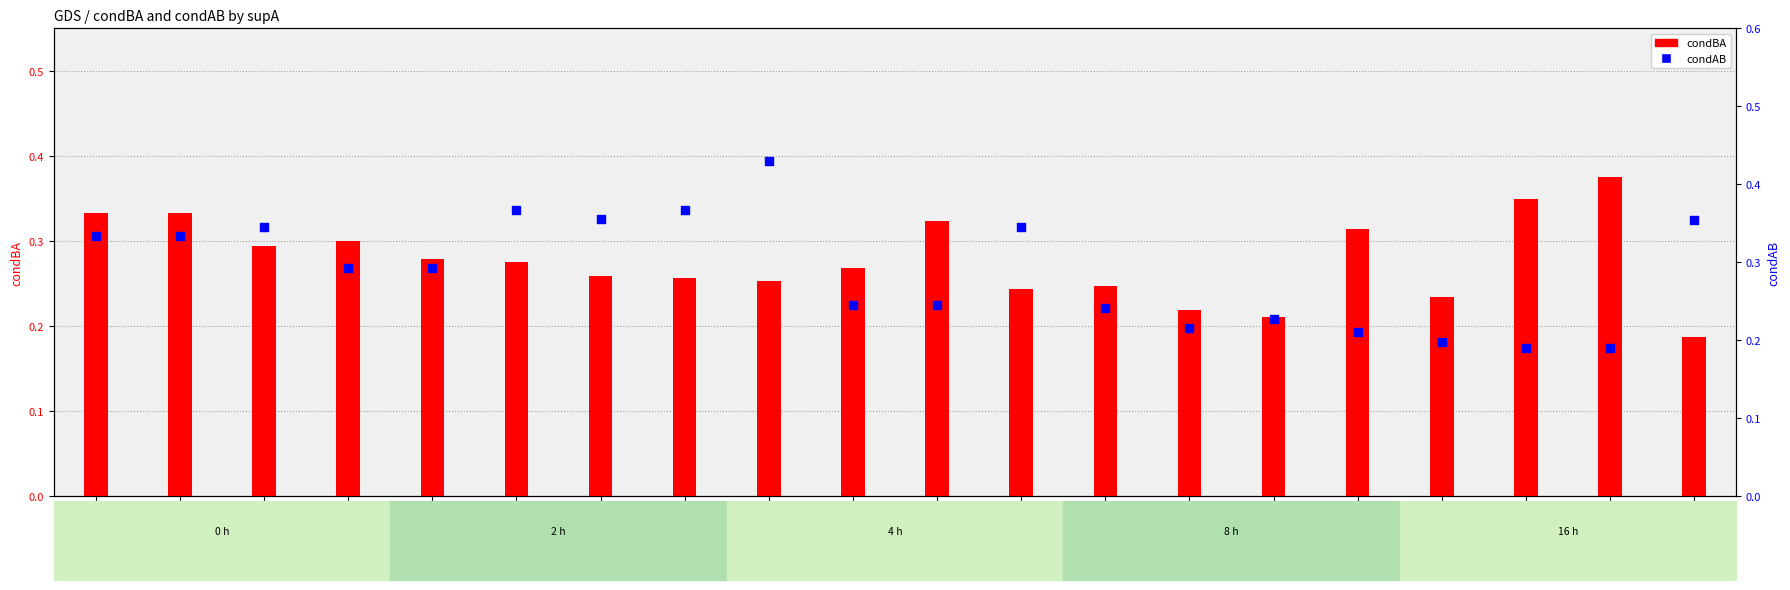

Which series contains the lowest Y value?

condBA